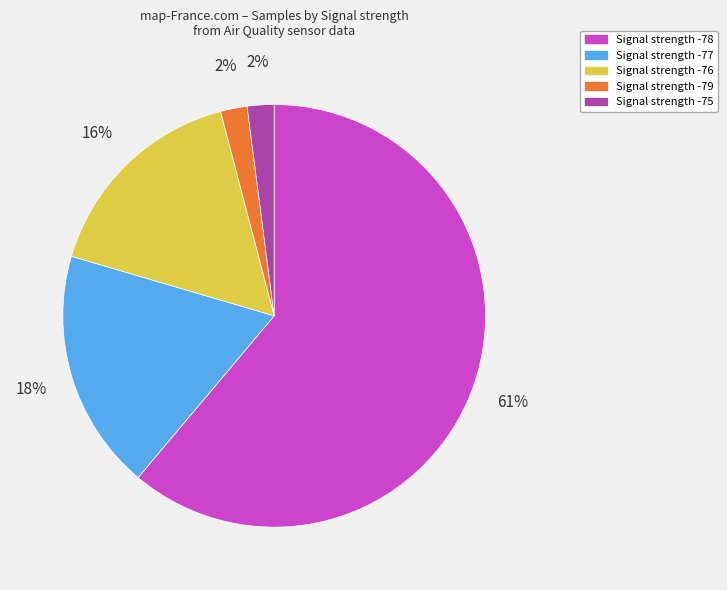

How many slices are in this pie chart?

5